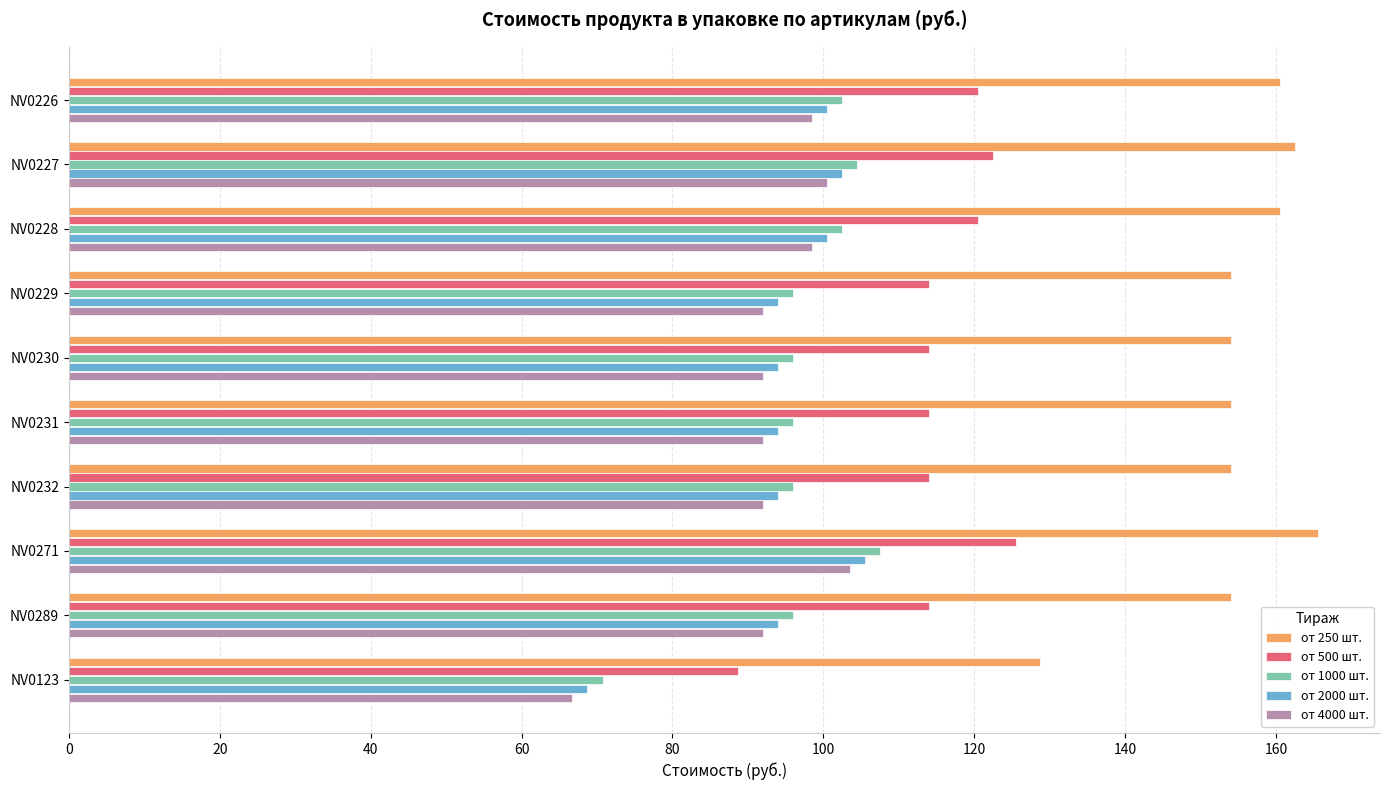

What is the difference between the highest and lowest values at NV0228?

62.0